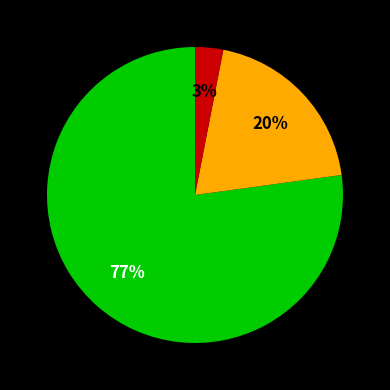

Is there any slice that represents more than half of the pie?

Yes